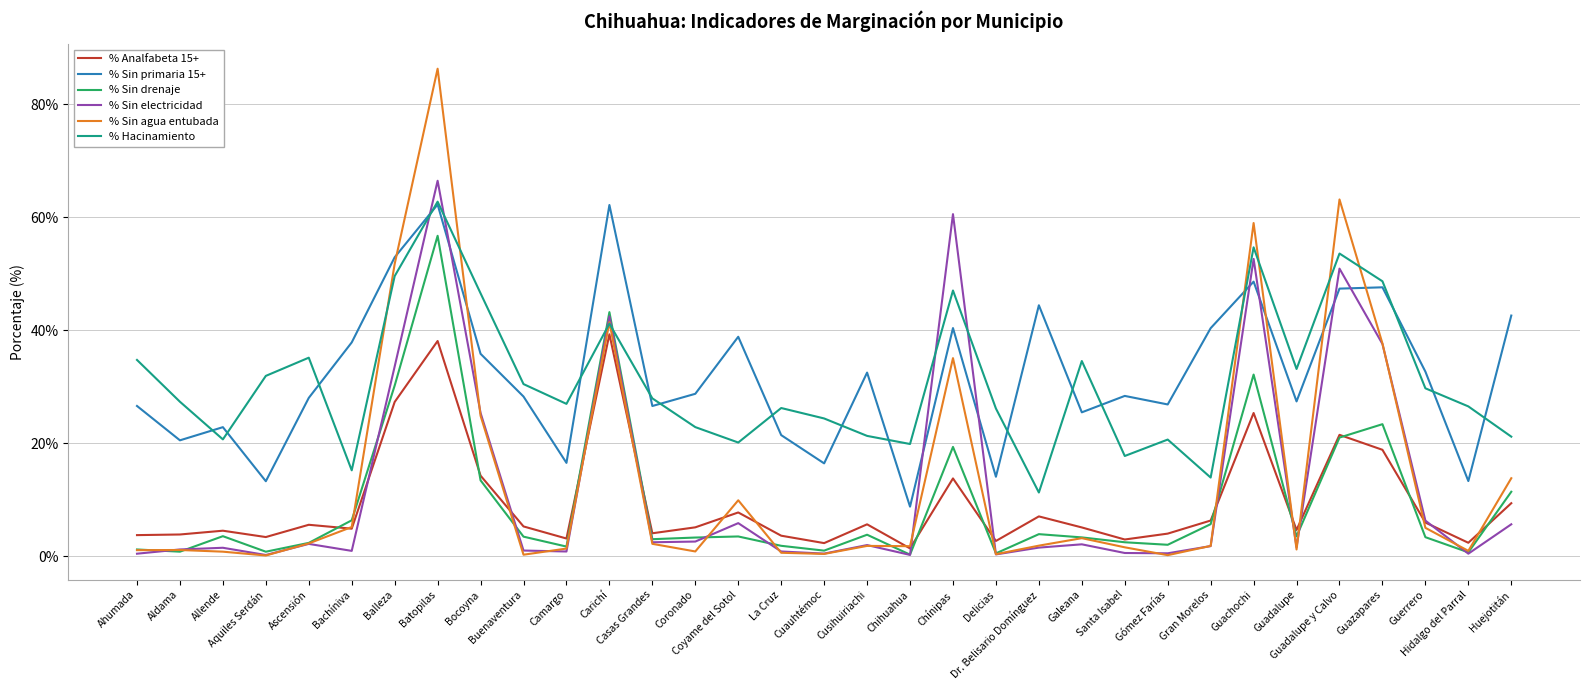

What is the spread (max minus min) of values at Delicias?

25.8